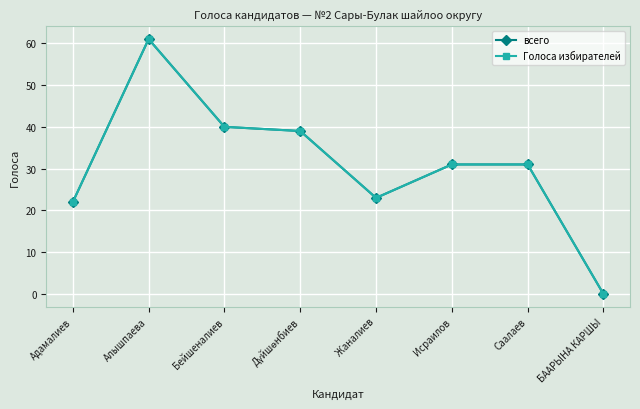

True or false: Голоса избирателей and всего cross at least once.

False